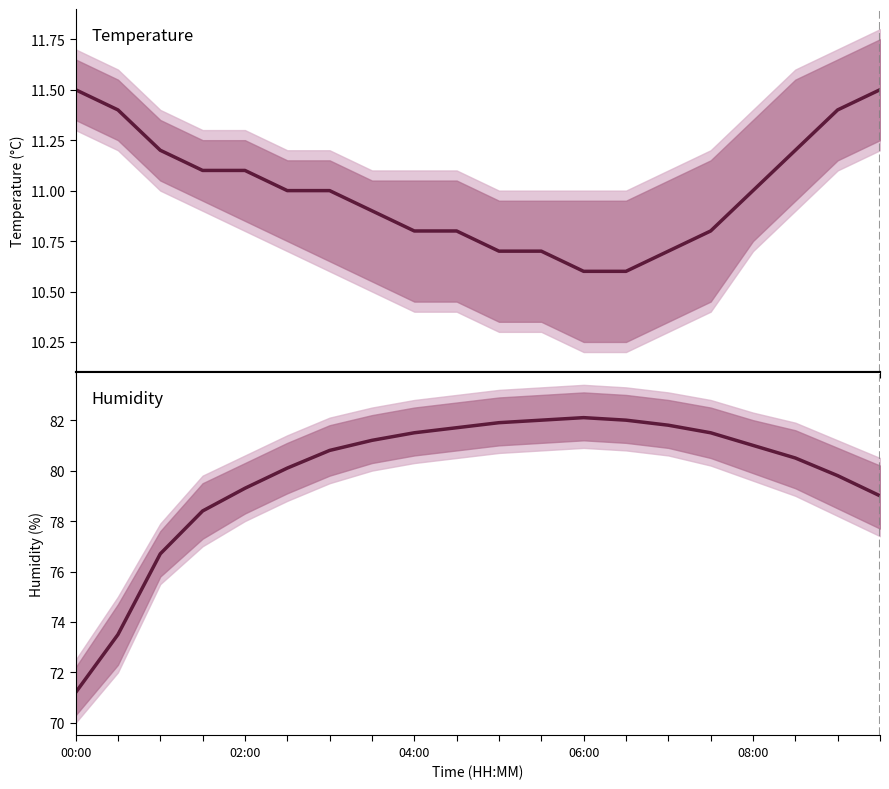

How many lines are shown in the chart?

2